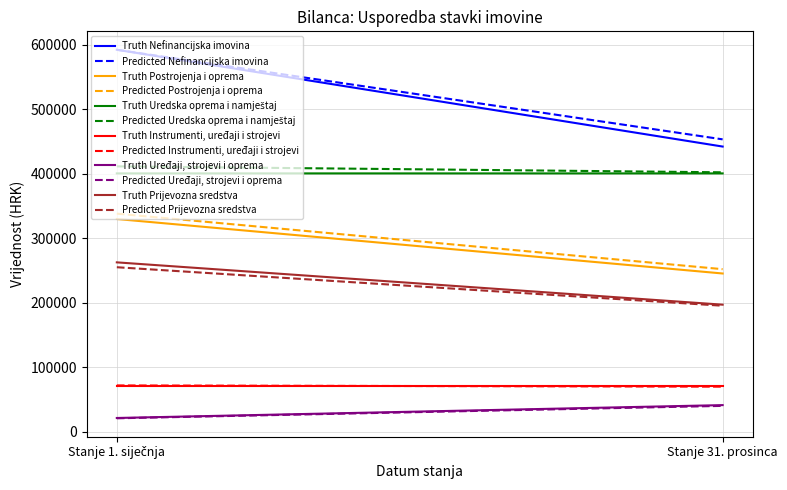

What is the label of the 1st point from the right?

Stanje 31. prosinca